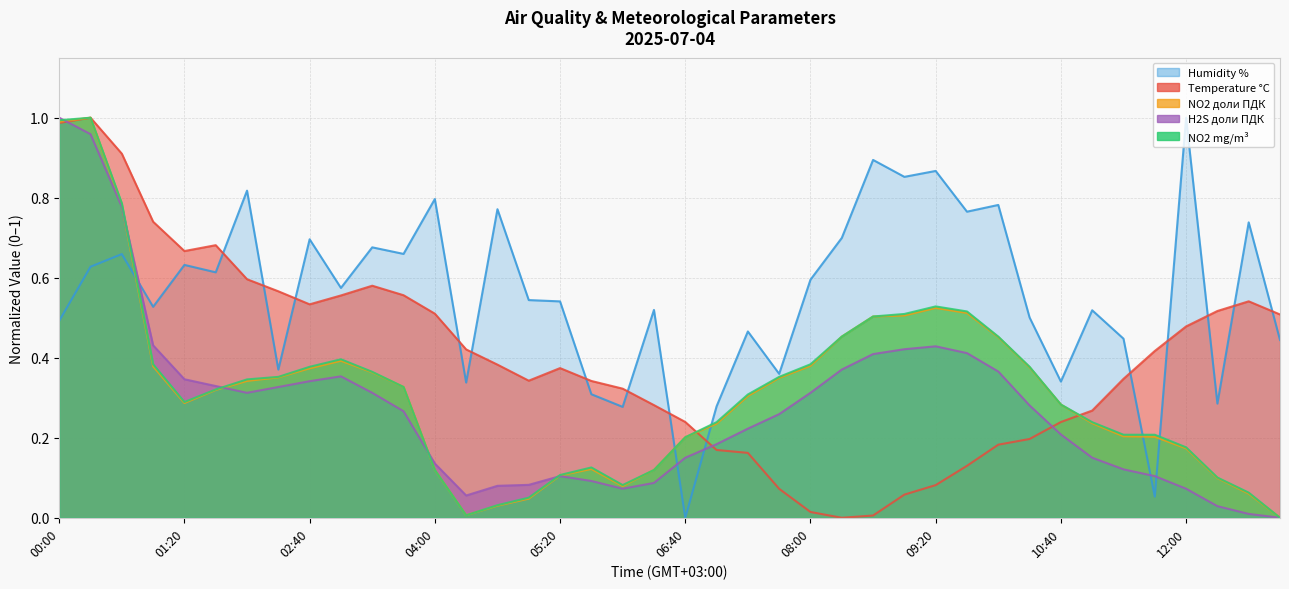

Where is the first local minimum for Humidity %?

01:00